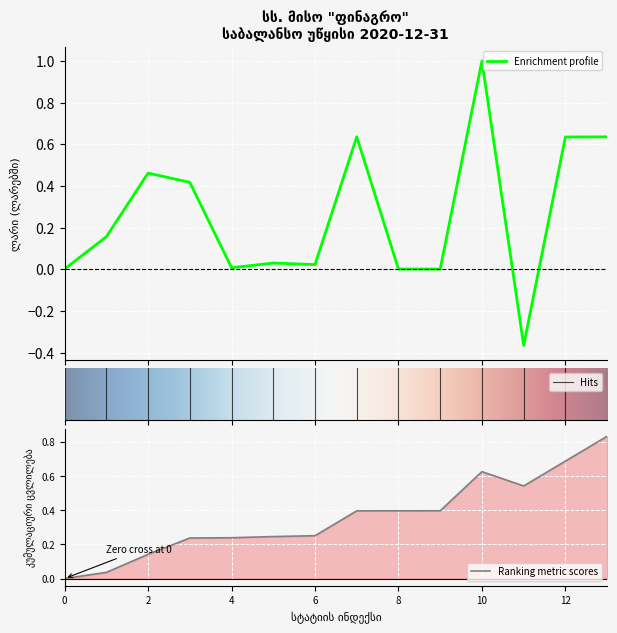

The Ranking metric scores series shows 0.3 at 4. True or false?

False